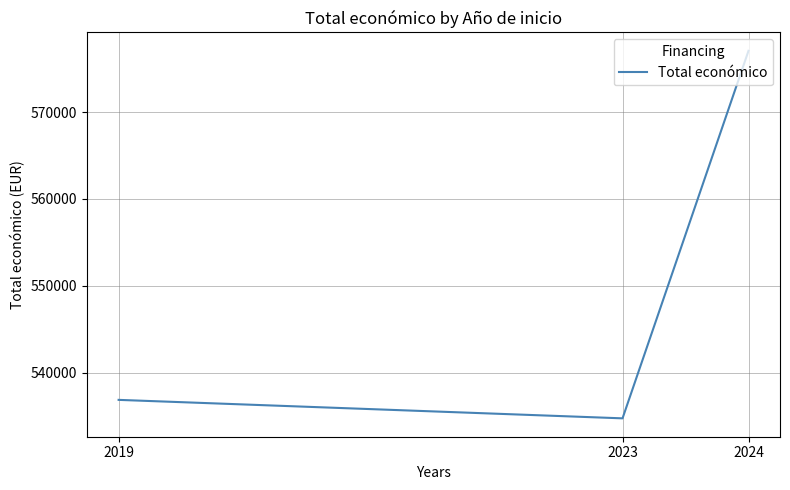

Rank the categories by value from highest to lowest.

2024, 2019, 2023